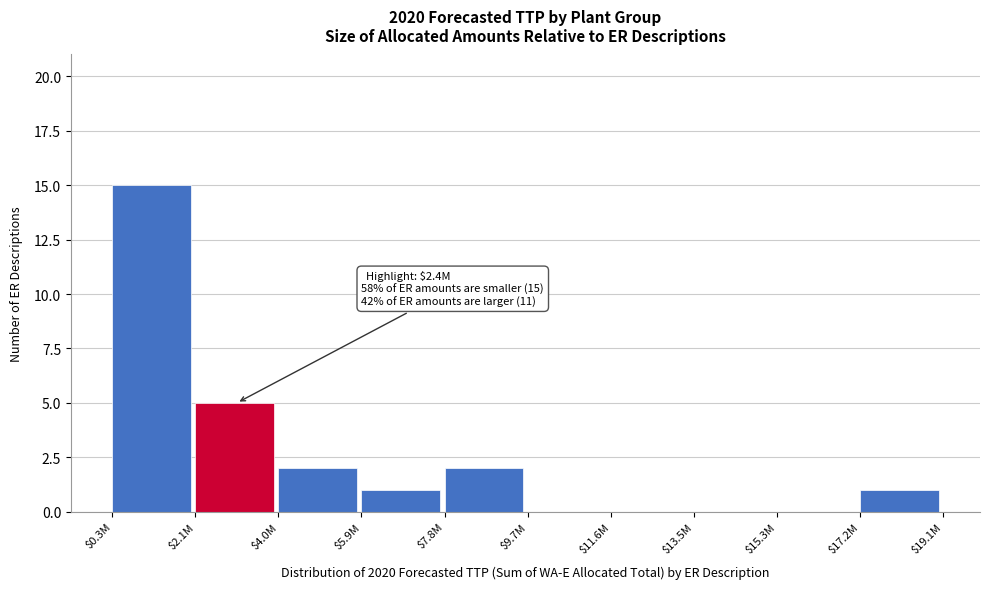

The chart shows a value of 5 at $2.1M. True or false?

True